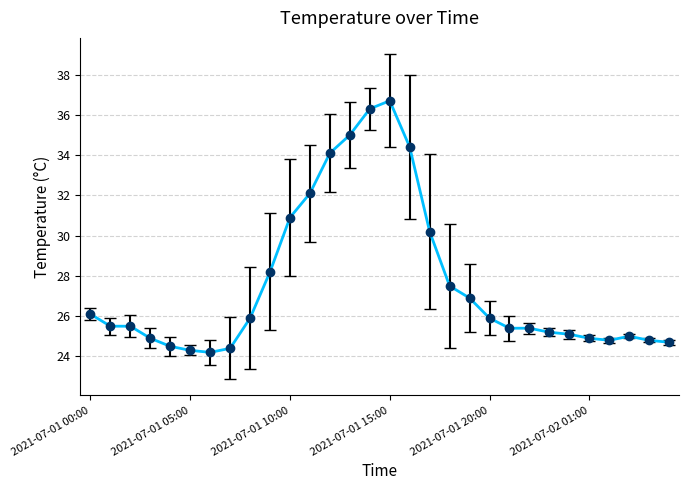

What is the difference between the second highest and second lowest values?

12.0